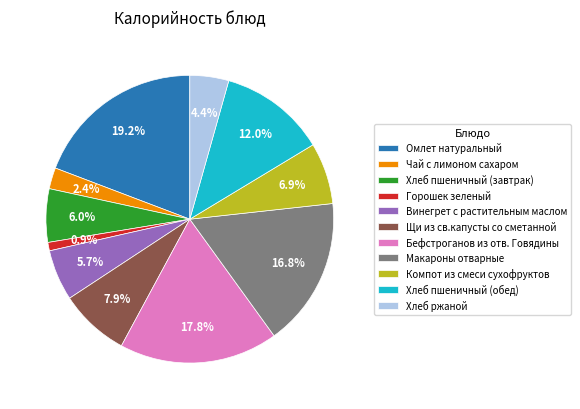

What is the largest slice in the pie chart?

Омлет натуральный